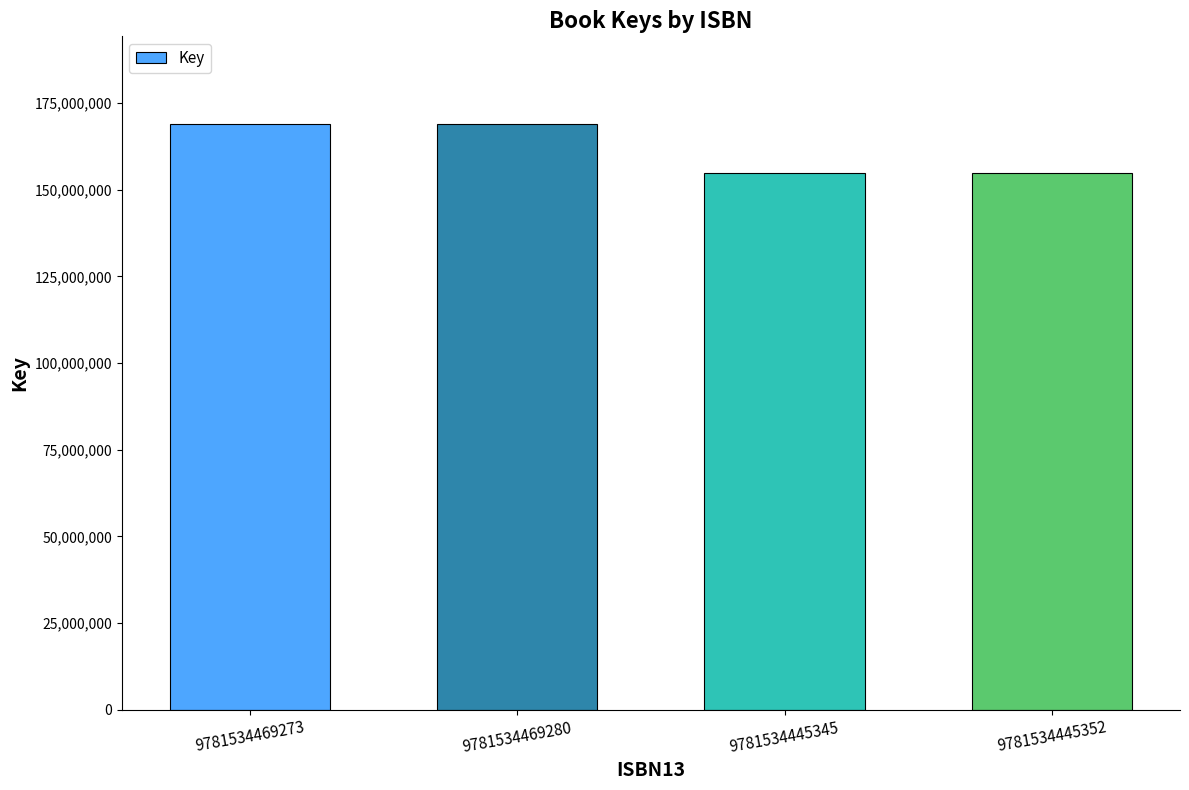

Is it true that the value at 9781534469280 is 168881074?

True